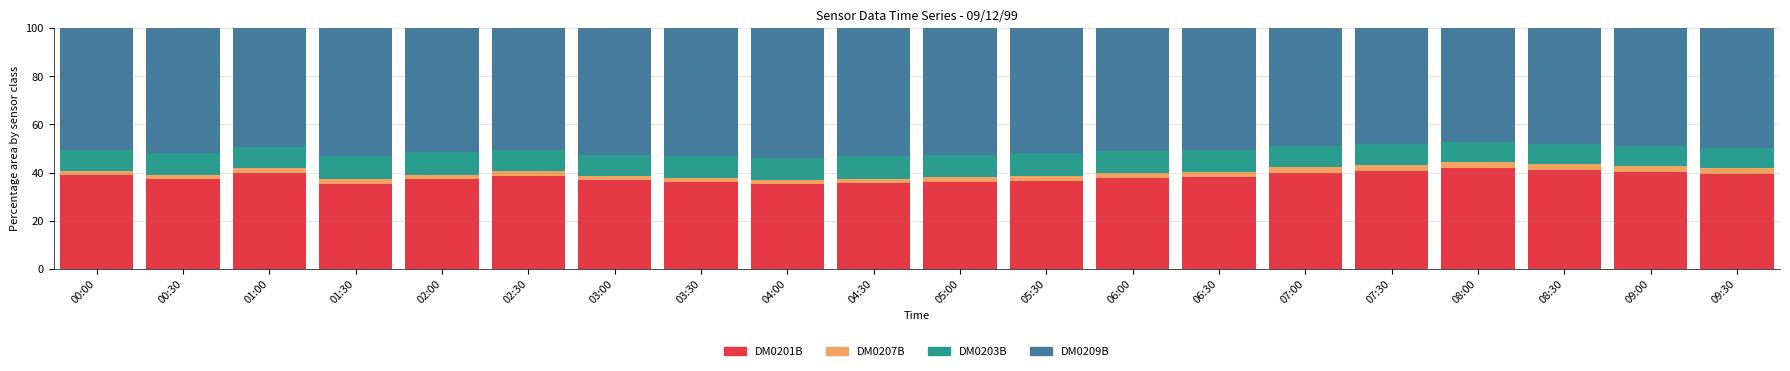

What is the minimum value for DM0201B?

35.2